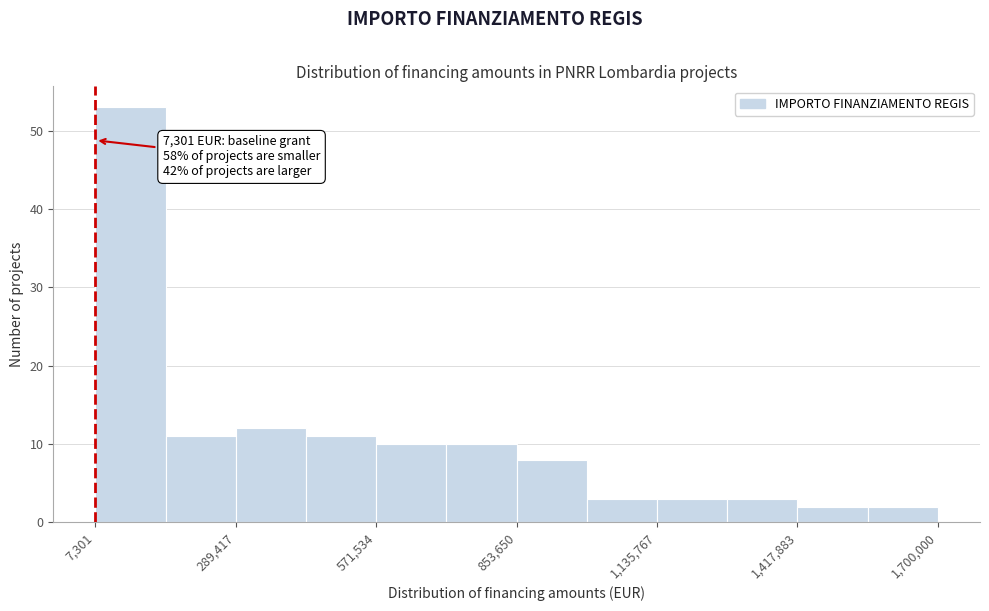

Around what value on the x-axis is the tallest bar? Give the approximate position of its centre, as read against the axis.

100000